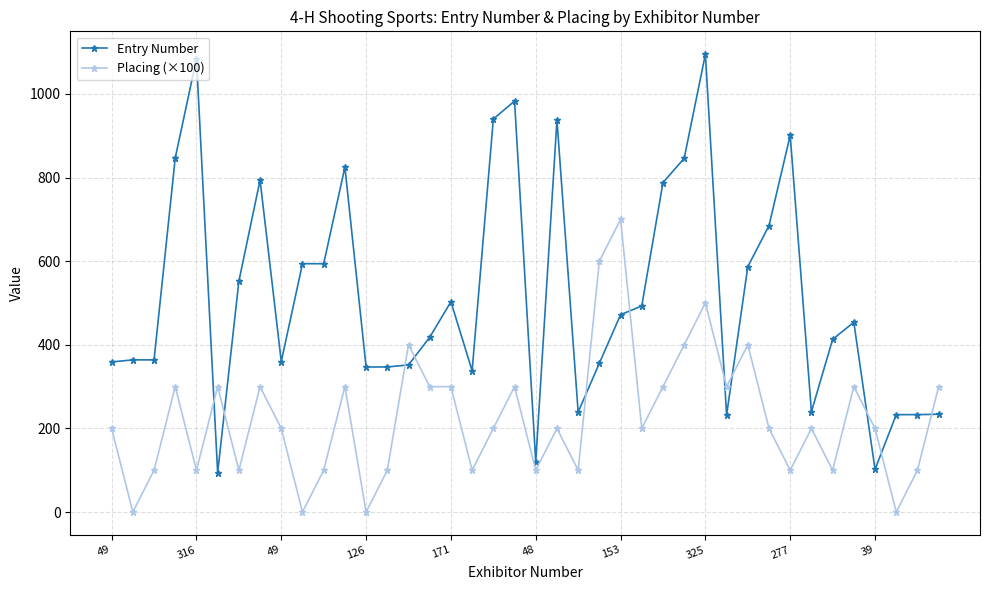

Which series has the largest total across all categories?

Entry Number